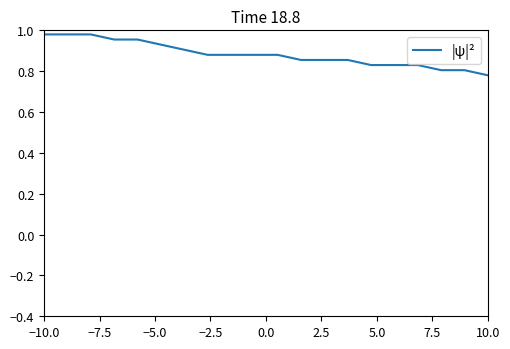

Which label corresponds to the smallest value in the chart?

10.0